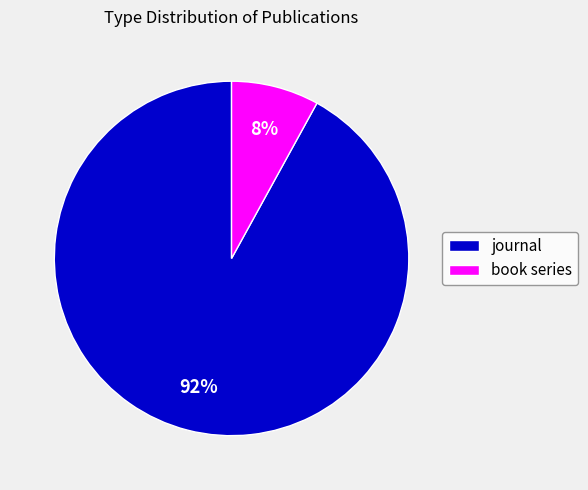

Is it true that book series is 2% of the pie?

False